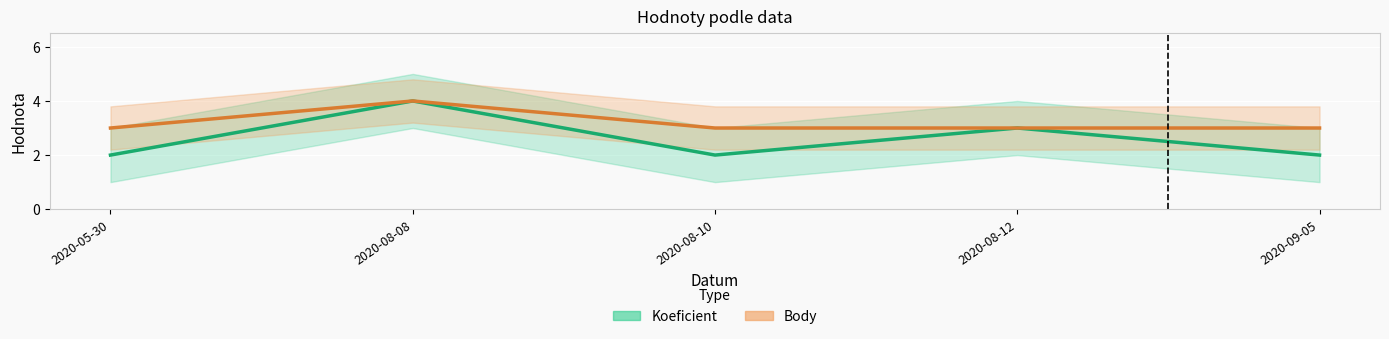

Which label corresponds to the largest value in the chart?

2020-08-08